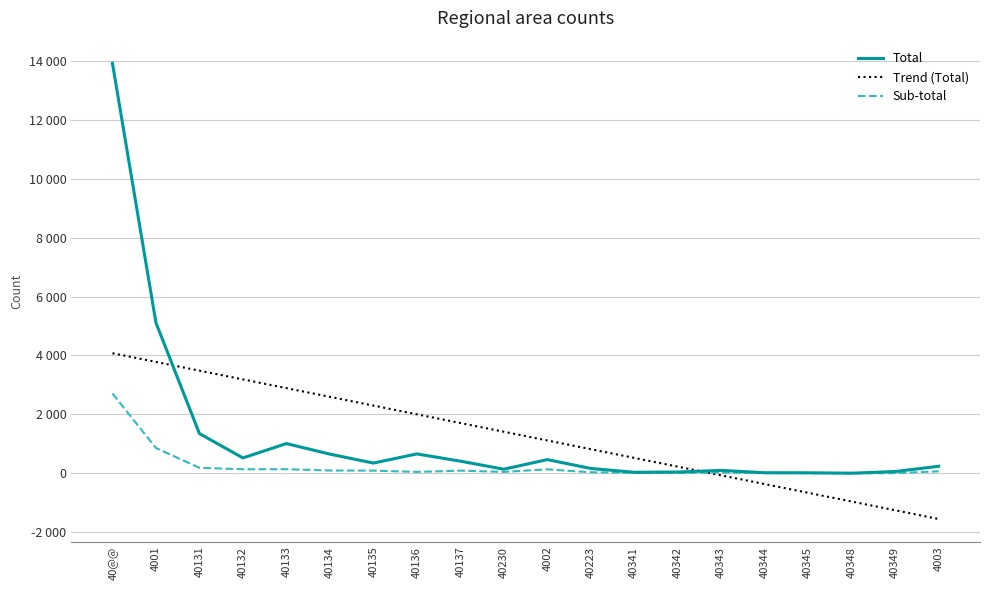

Which category has the highest value across all series?

40@@